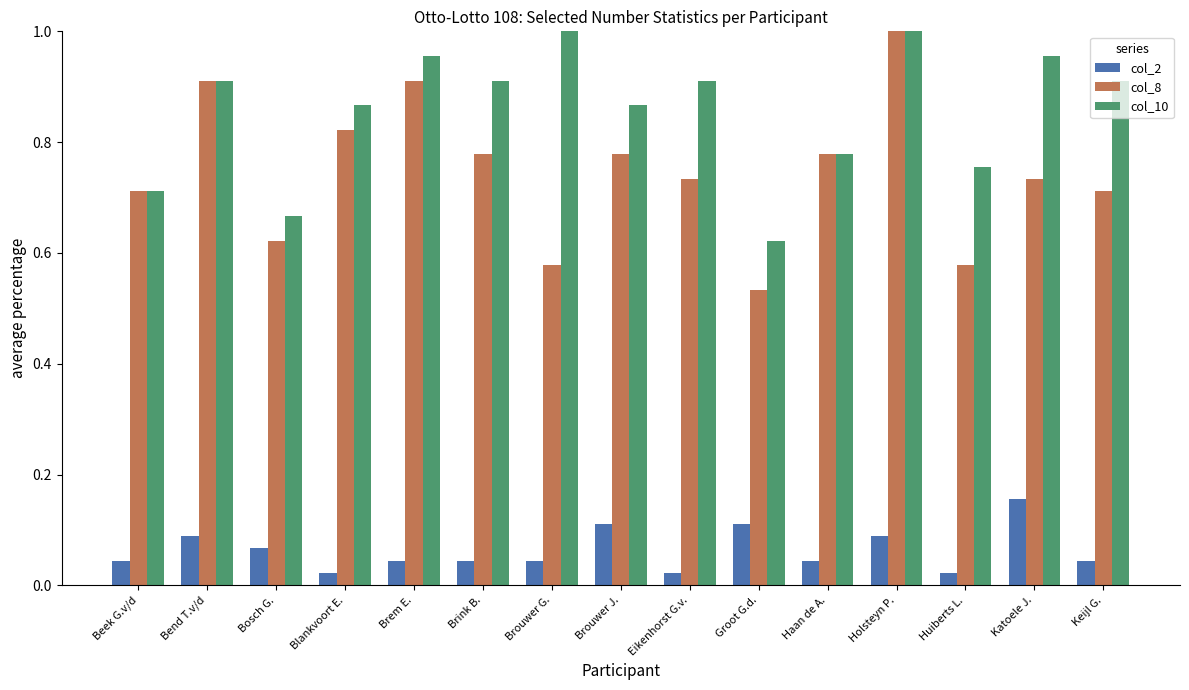

What is the label of the 11th bar from the right?

Brem E.